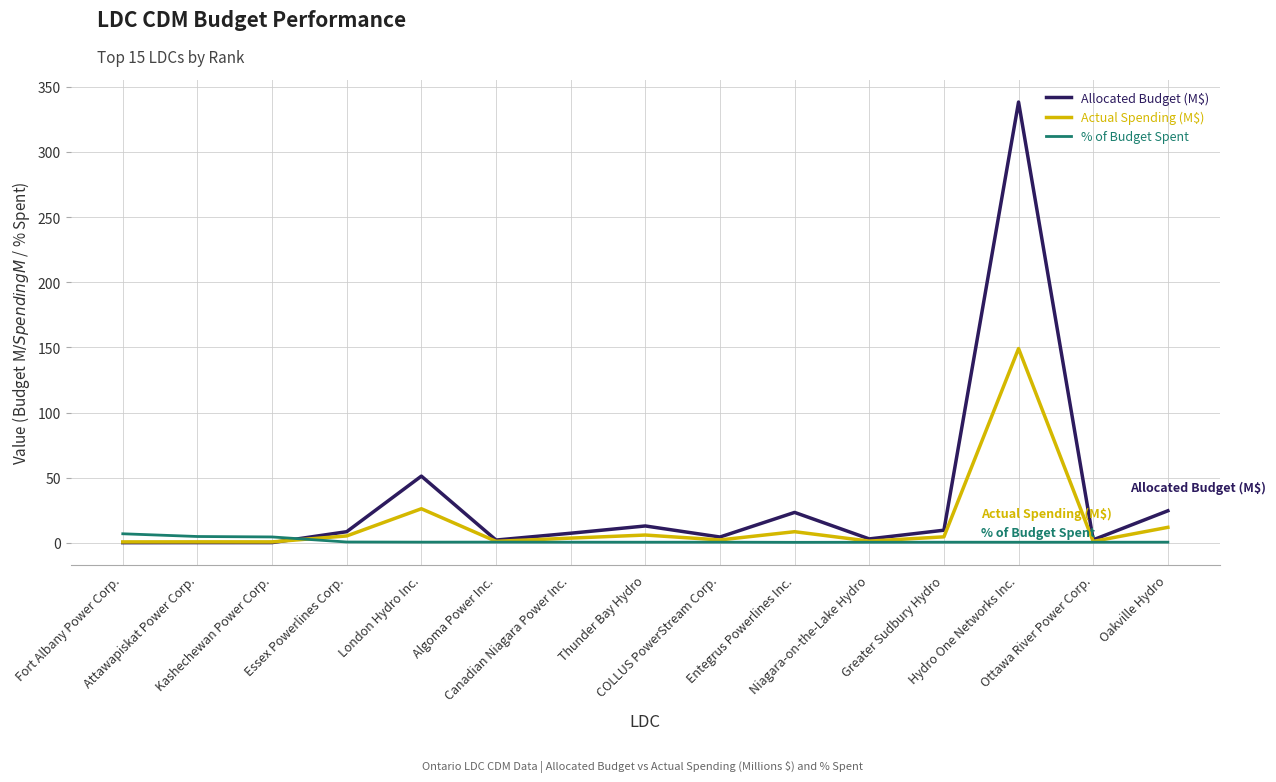

After their last crossing, which series has the higher values: Actual Spending (M$) or Allocated Budget (M$)?

Allocated Budget (M$)